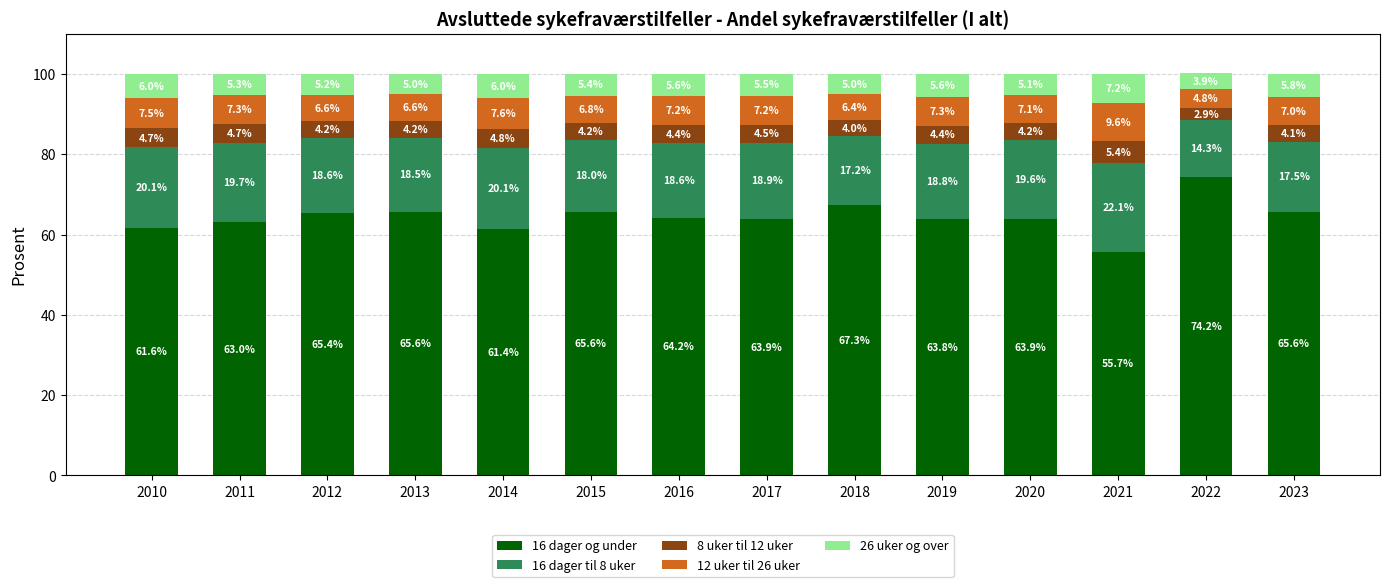

What is the highest value of the 16 dager og under series?

74.2